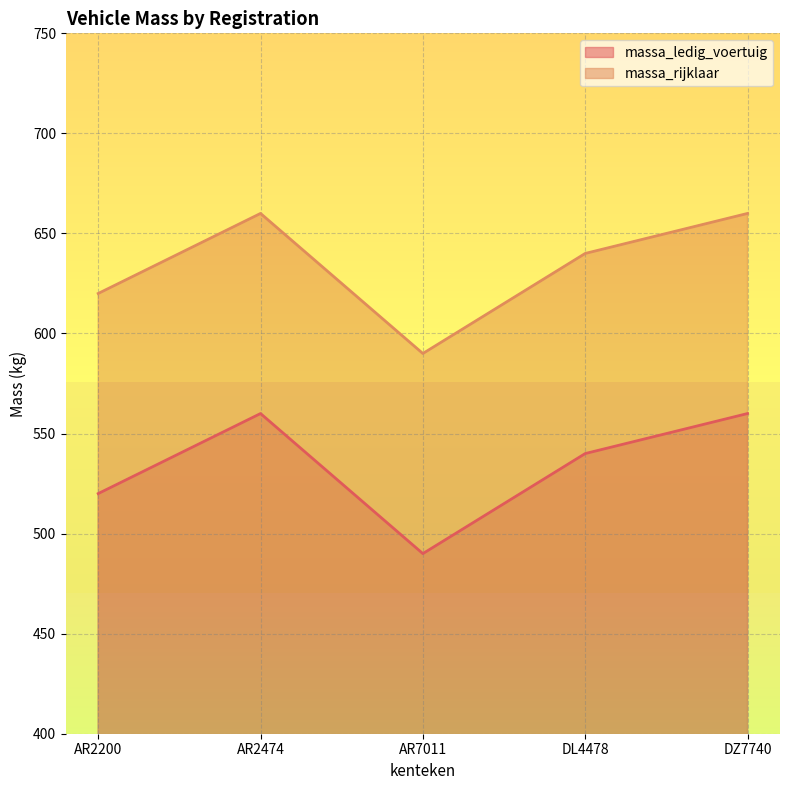

How many interior local valleys does the massa_ledig_voertuig series have?

1